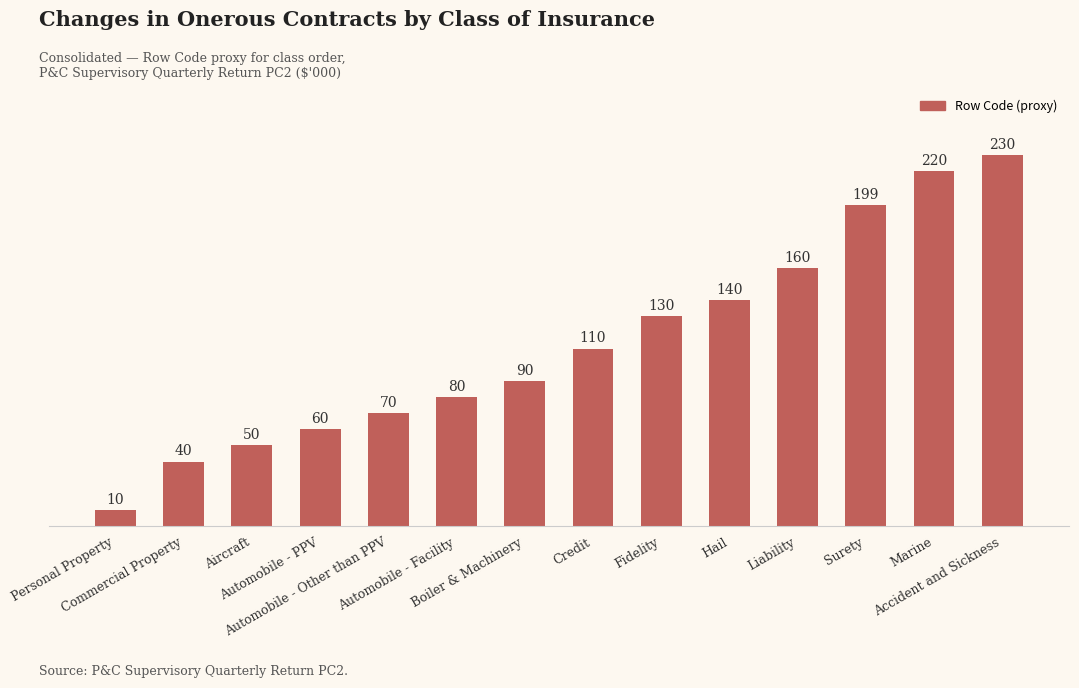

Rank the categories by value from highest to lowest.

Accident and Sickness, Marine, Surety, Liability, Hail, Fidelity, Credit, Boiler & Machinery, Automobile - Facility, Automobile - Other than PPV, Automobile - PPV, Aircraft, Commercial Property, Personal Property